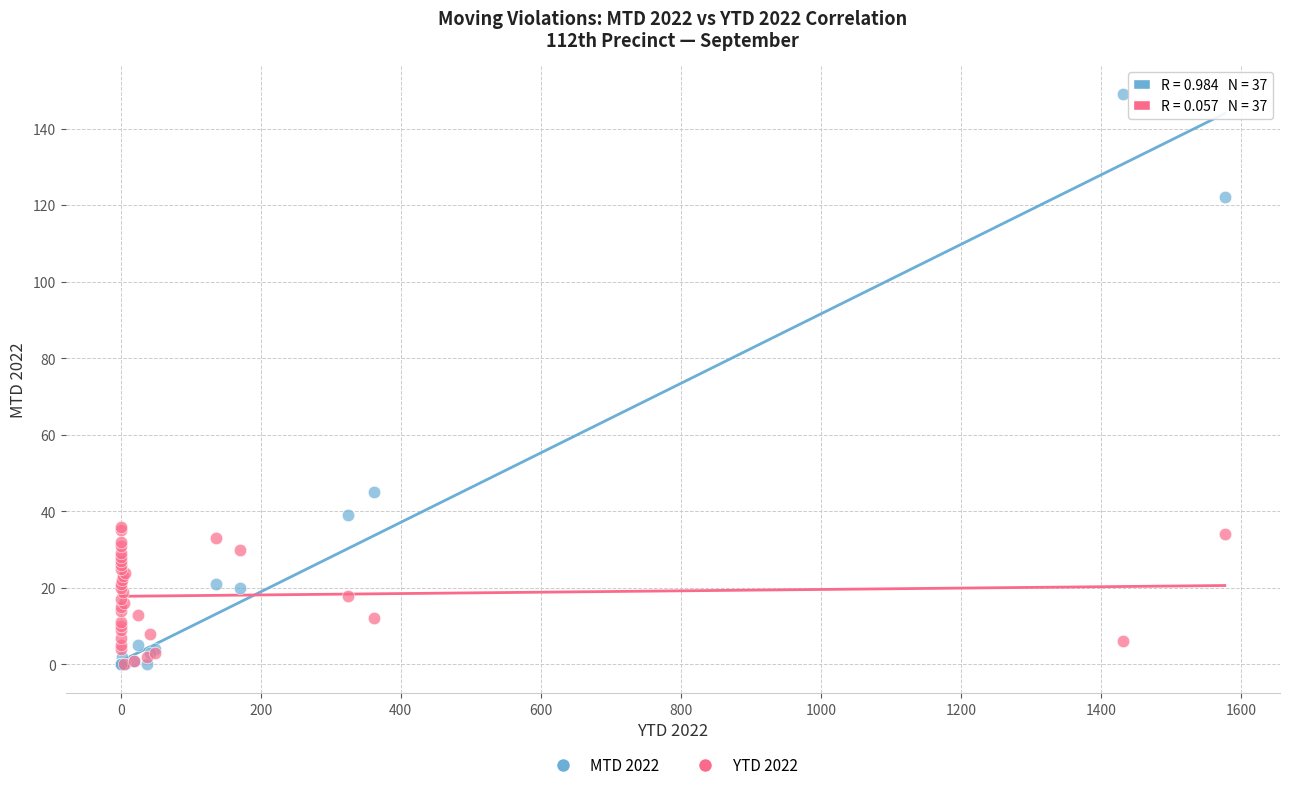

Across all series, what Y value is closest to 74?

45